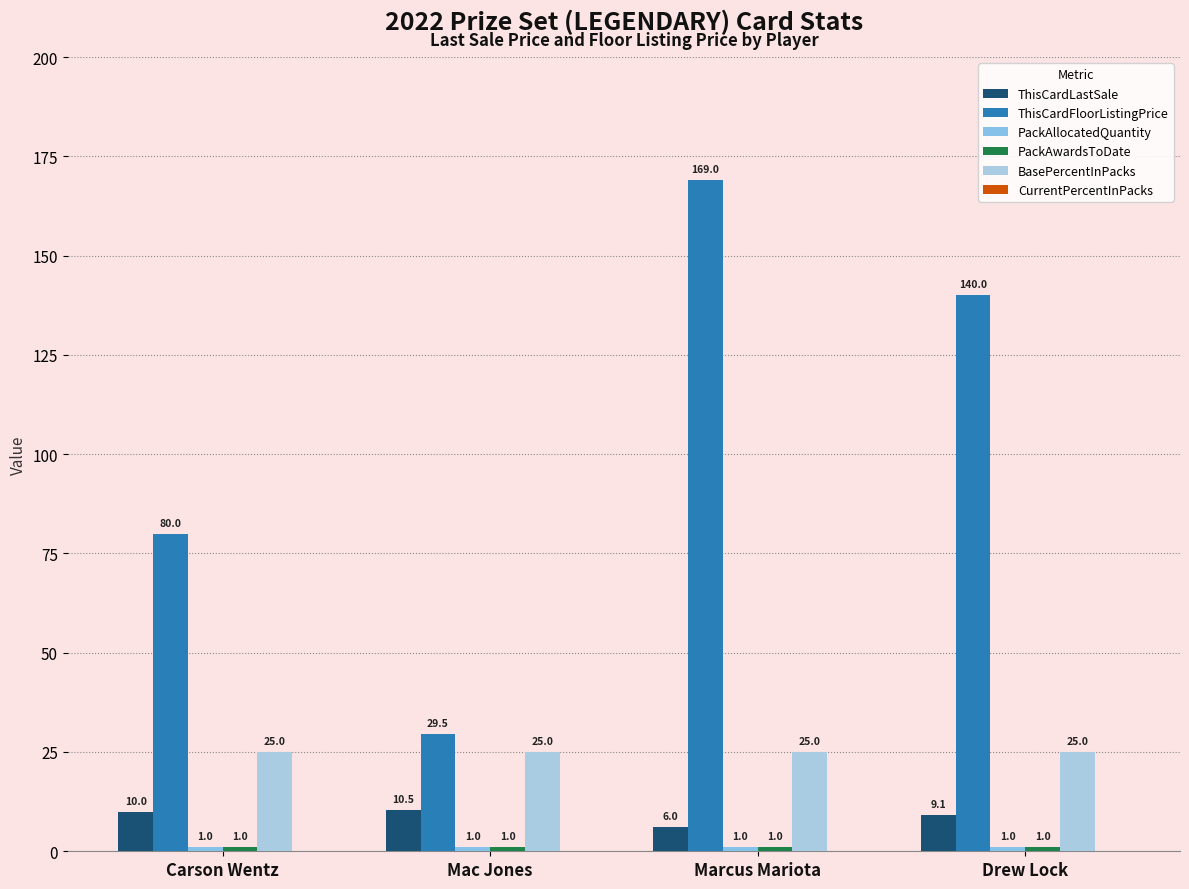

Are the bars grouped side by side (vs. stacked)?

Yes